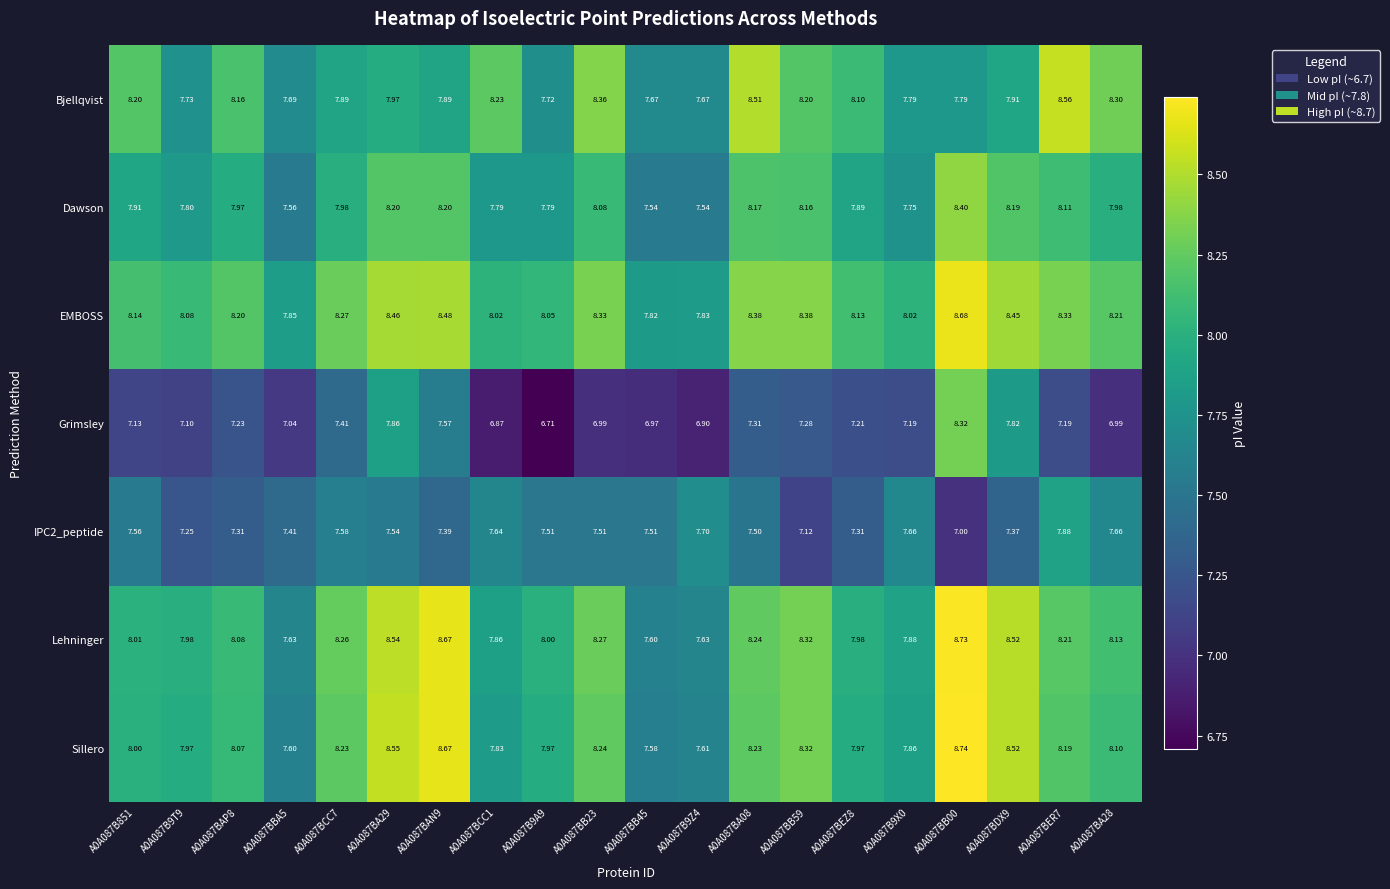

At which category is the sum across all series the highest?

A0A087BB00